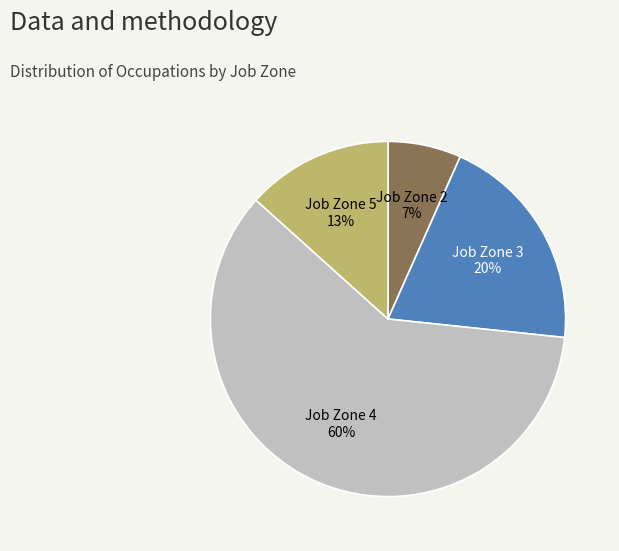

Count the number of slices in the pie.

4